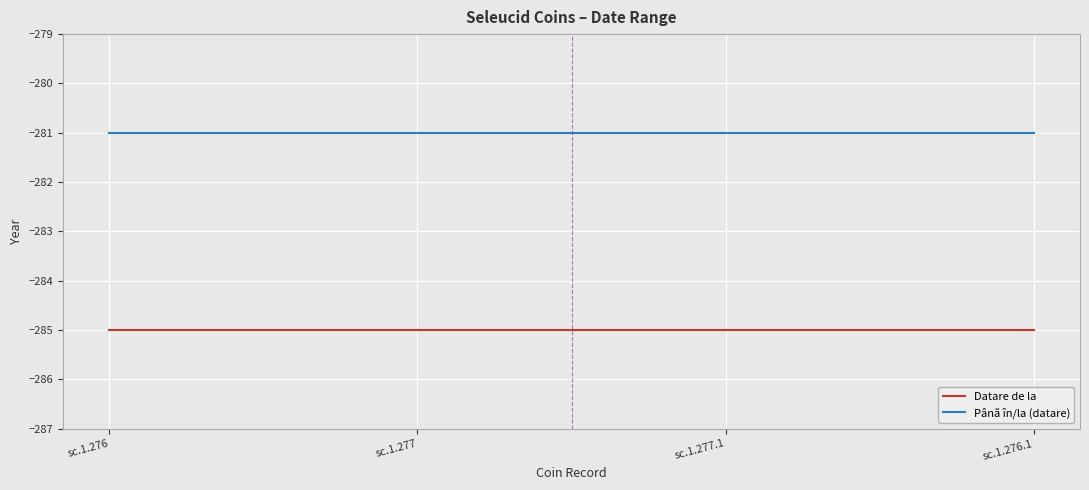

The Datare de la series shows -413 at sc.1.276. True or false?

False